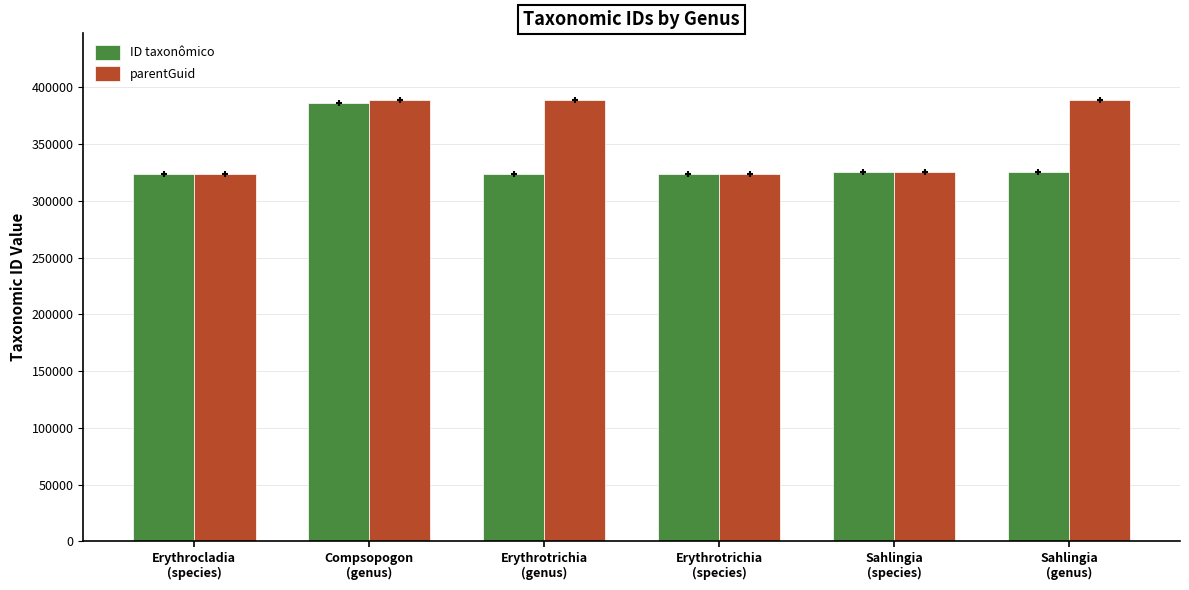

What is the label of the 4th bar from the right?

Erythrotrichia
(genus)